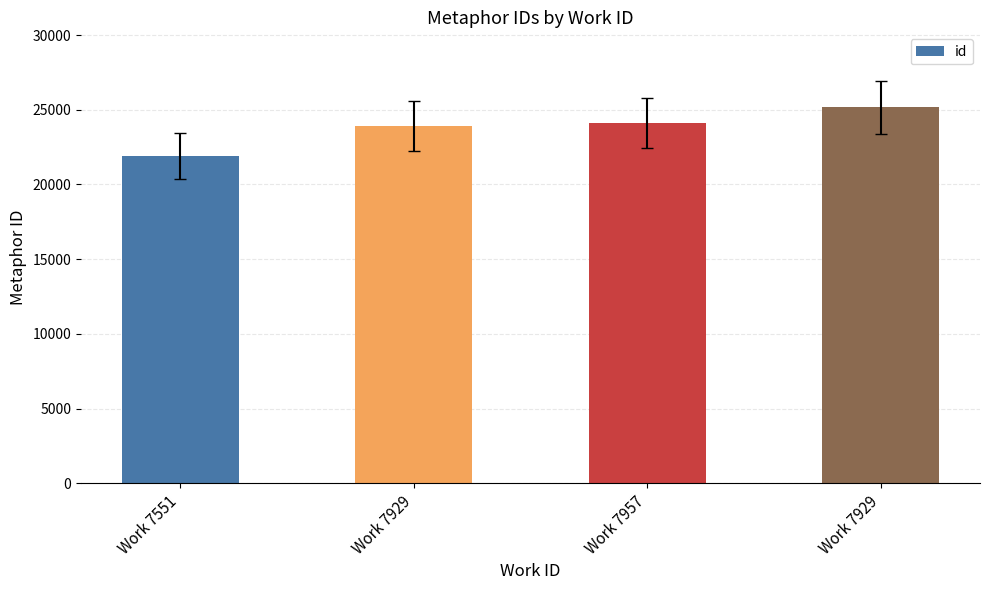

Does the chart contain stacked bars?

No